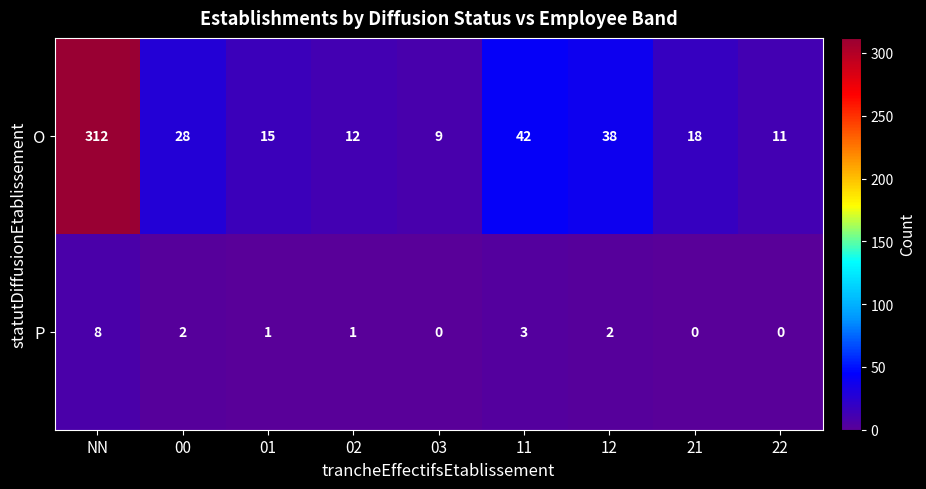

How many positive values does the P series have?

6